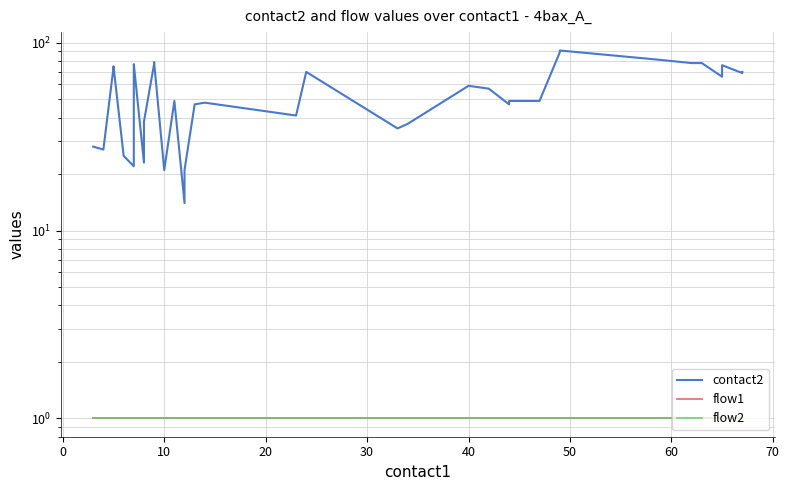

How many lines are shown in the chart?

3